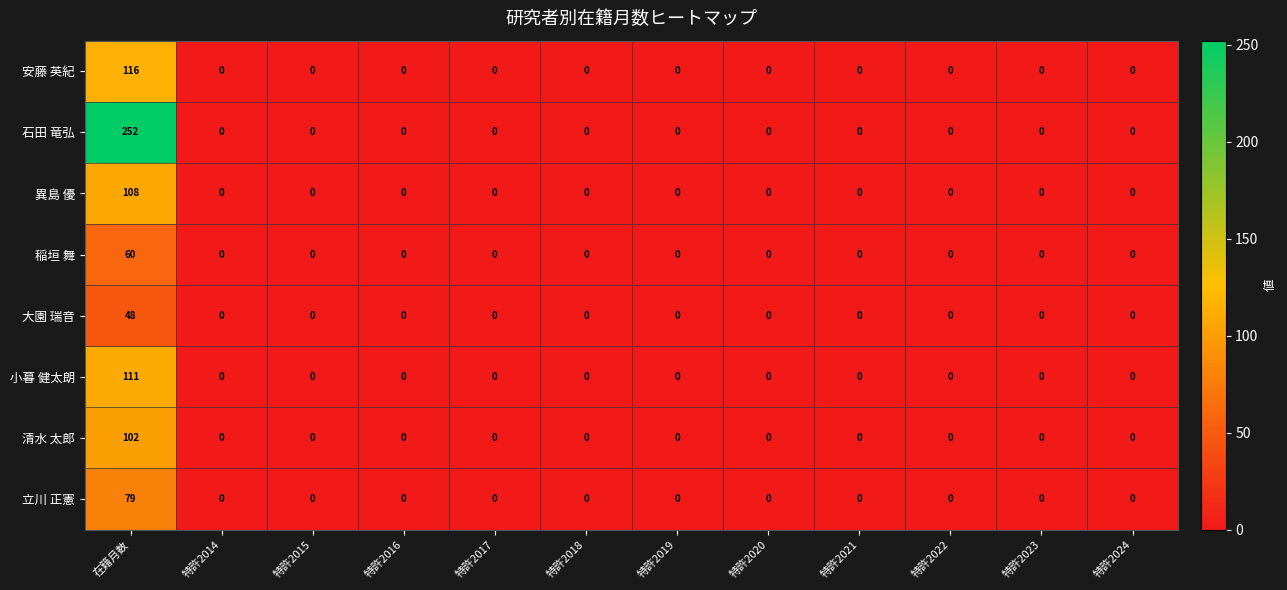

True or false: 石田 竜弘 has a value of -146 at 特許2017.

False